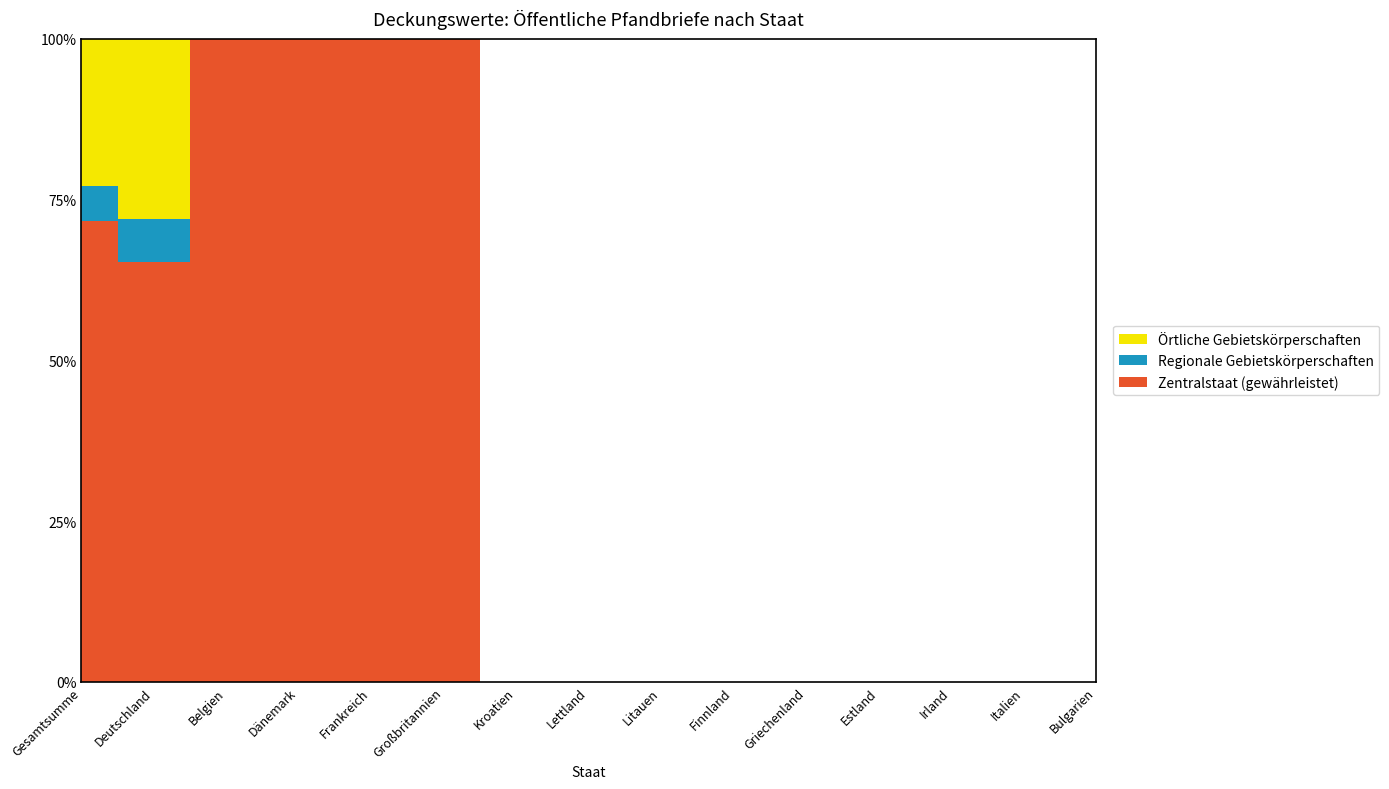

How many lines are shown in the chart?

3